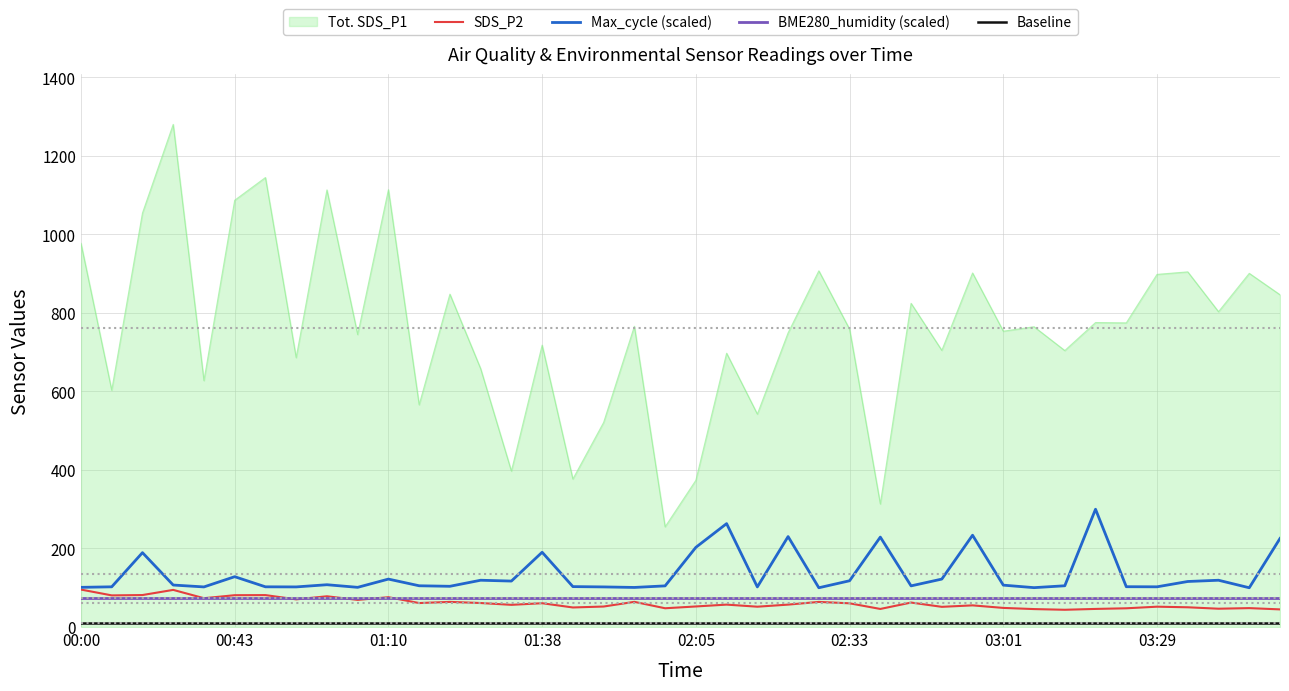

True or false: SDS_P2 has more than 2 interior local peaks.

True